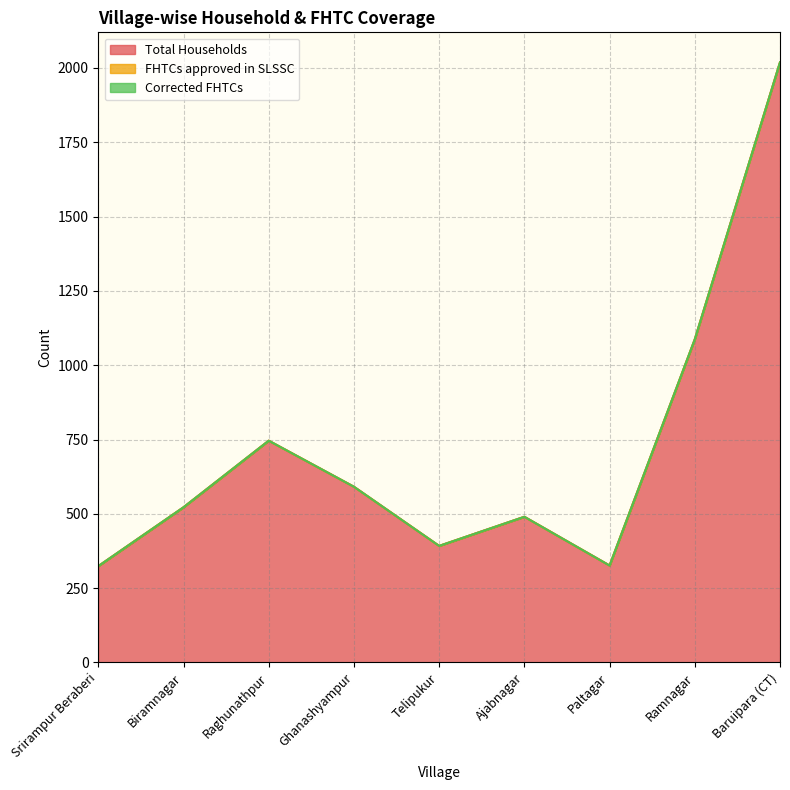

Between Paltagar and Ramnagar, which series saw the biggest shift?

Total Households